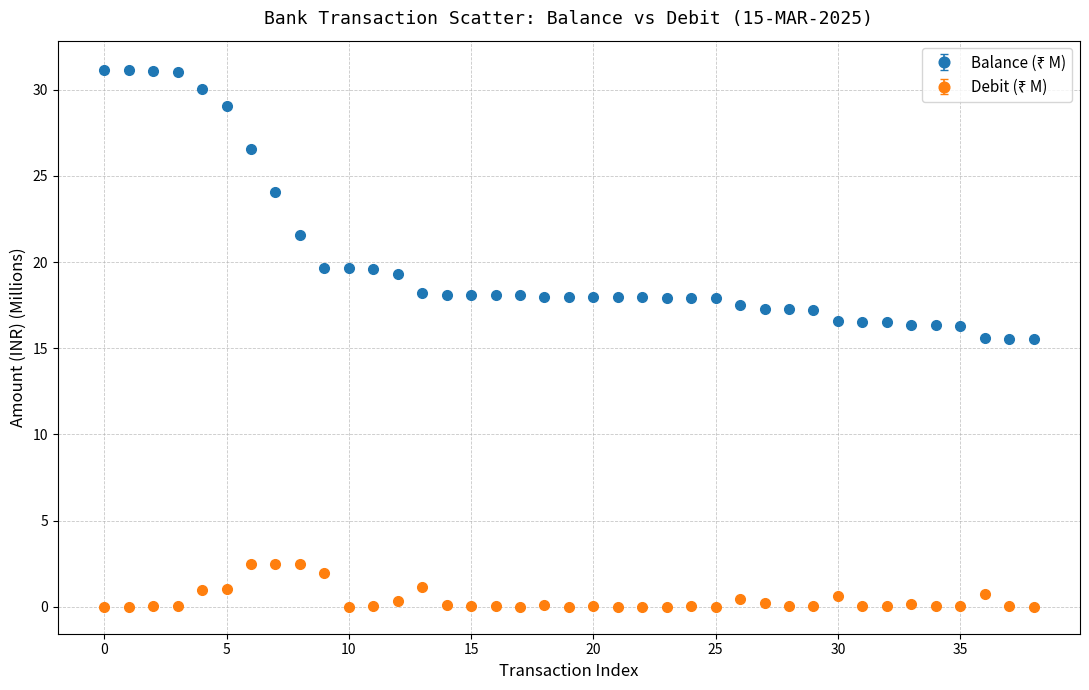

What is the maximum value shown in the chart?

31.1